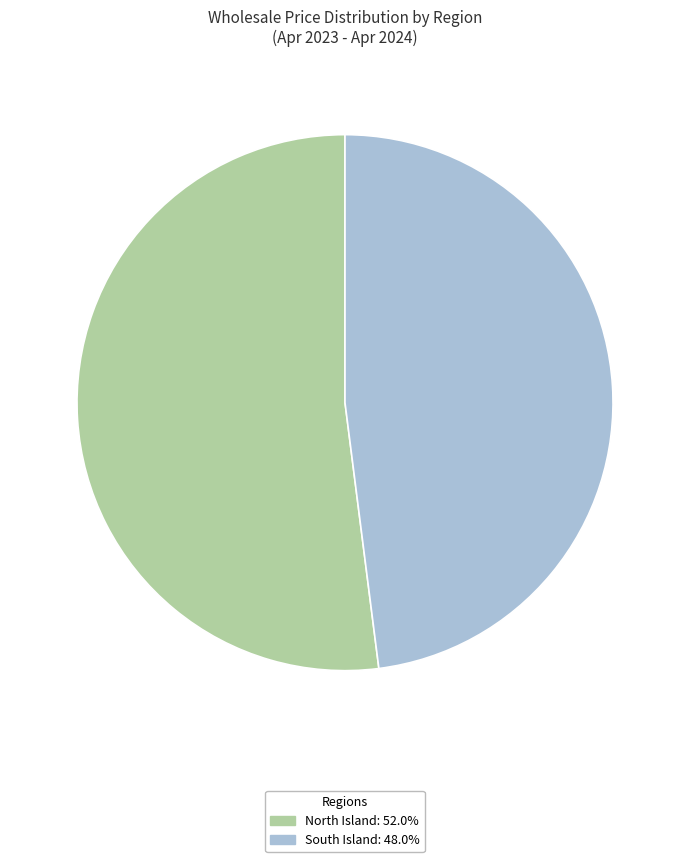

Is the sum of North Island: 52.0% and South Island: 48.0% greater than half?

Yes